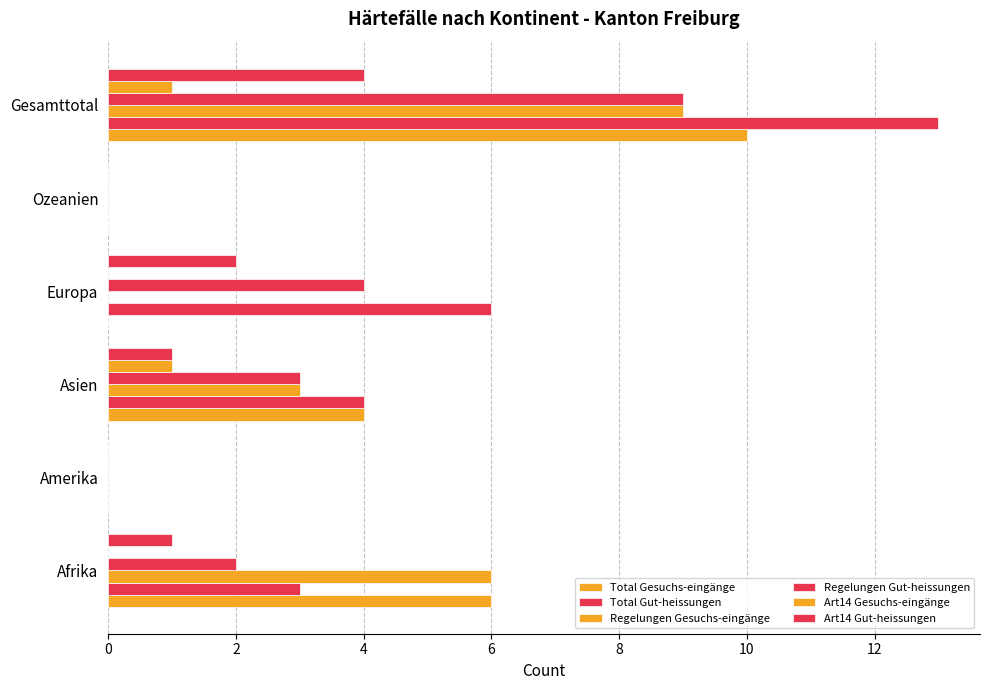

Count the number of categories in the chart.

6